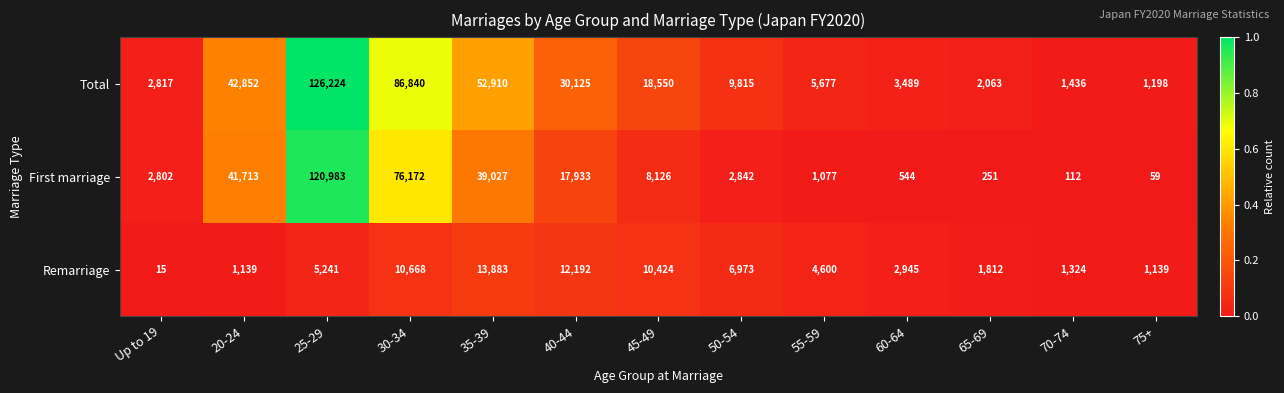

What is the spread (max minus min) of values at 55-59?

4600